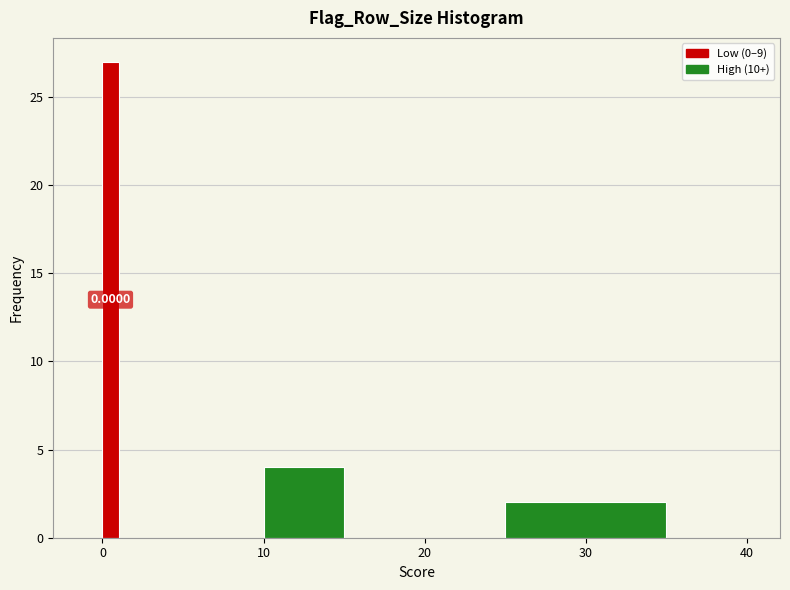

Around what value on the x-axis is the tallest bar? Give the approximate position of its centre, as read against the axis.

1